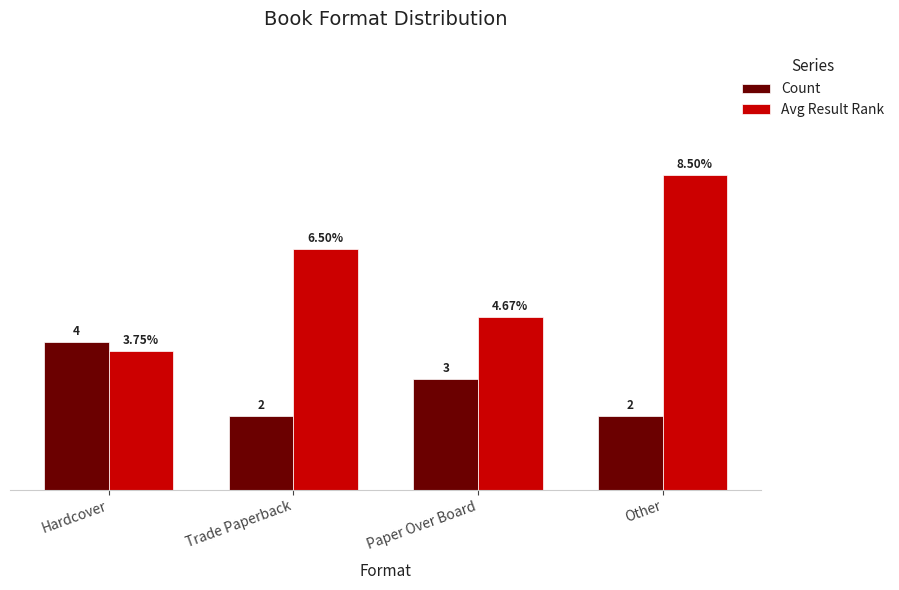

Does the chart contain stacked bars?

No